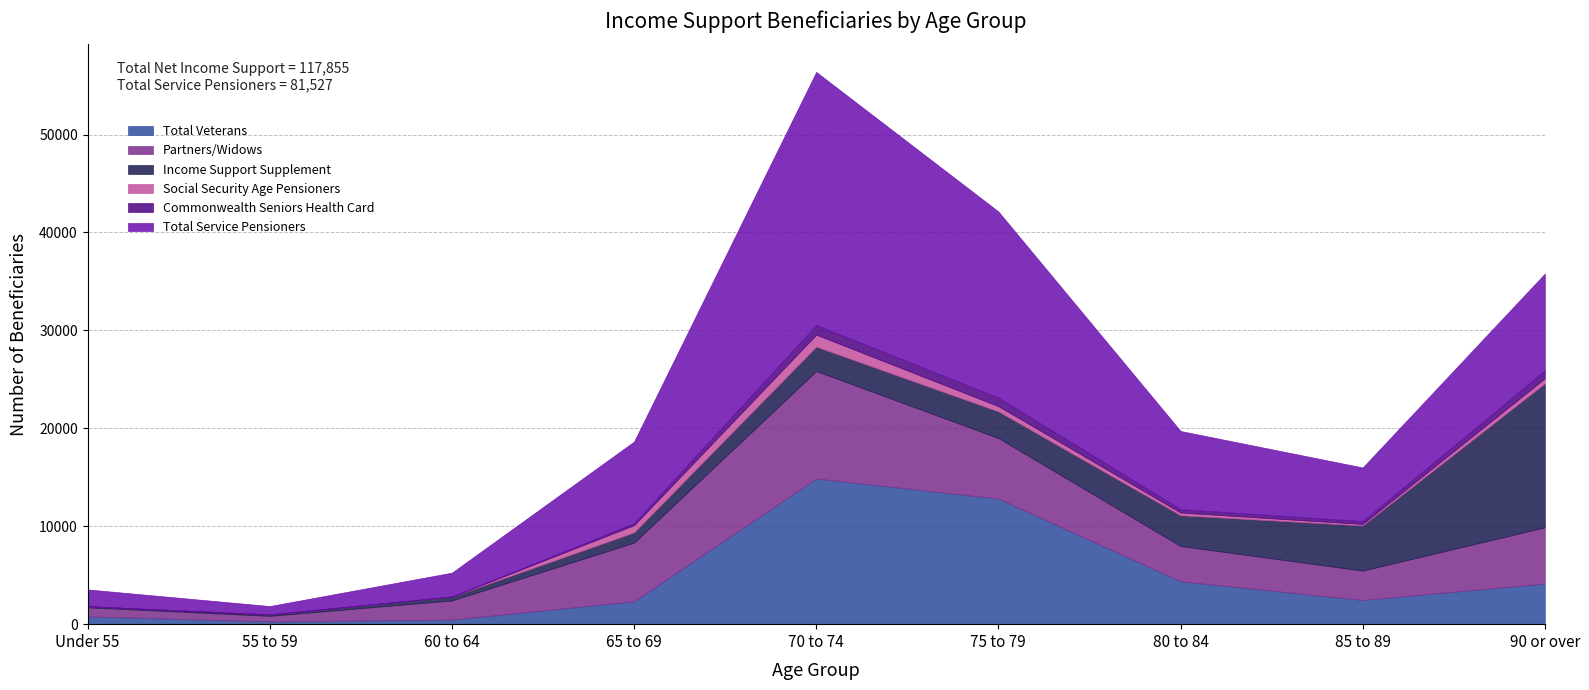

Which label corresponds to the smallest value in the chart?

Under 55